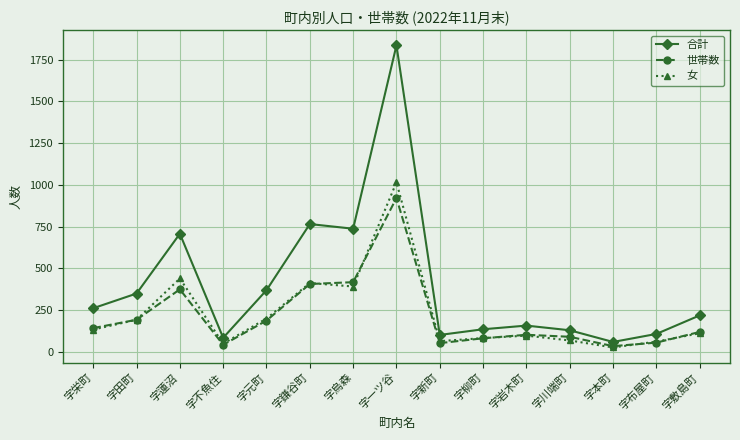

At which category is the sum across all series the highest?

字一ツ谷